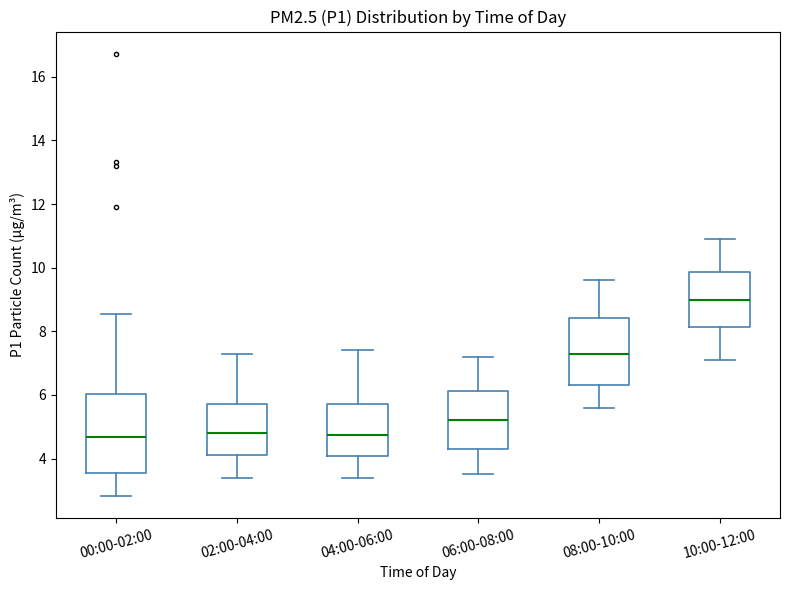

Reading left to right, read every box against the y-axis: the position of its median line, the range the box covers, and the ends of its whiskers. The values are not printed on the chart, so give them approximately, as read against the axis.

00:00-02:00: median 4.6, box 3.6 to 6.0, whiskers 2.8 to 8.6
02:00-04:00: median 4.8, box 4.2 to 5.8, whiskers 3.4 to 7.4
04:00-06:00: median 4.8, box 4.0 to 5.8, whiskers 3.4 to 7.4
06:00-08:00: median 5.2, box 4.4 to 6.2, whiskers 3.6 to 7.2
08:00-10:00: median 7.4, box 6.4 to 8.4, whiskers 5.6 to 9.6
10:00-12:00: median 9.0, box 8.2 to 9.8, whiskers 7.2 to 11.0